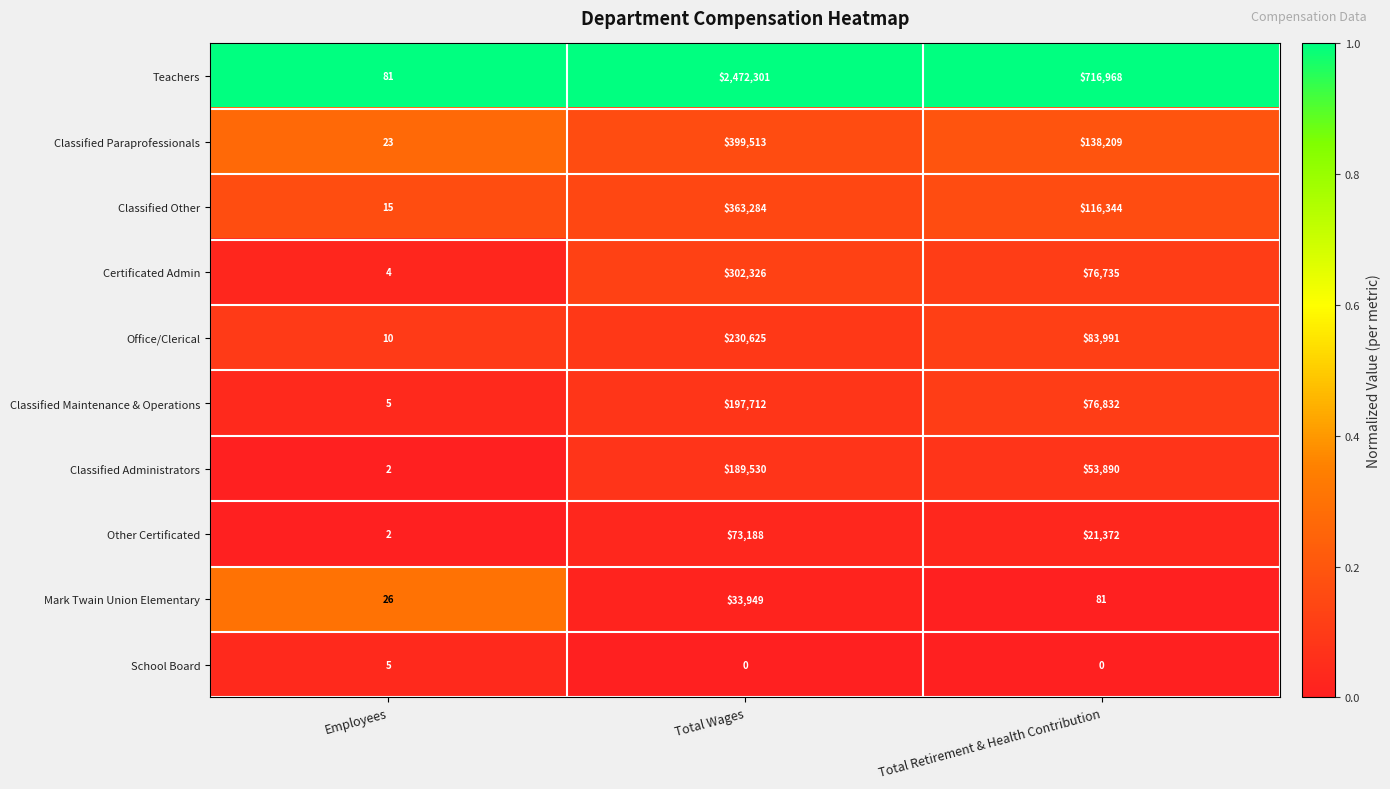

Which series has the largest range (max minus min)?

Teachers